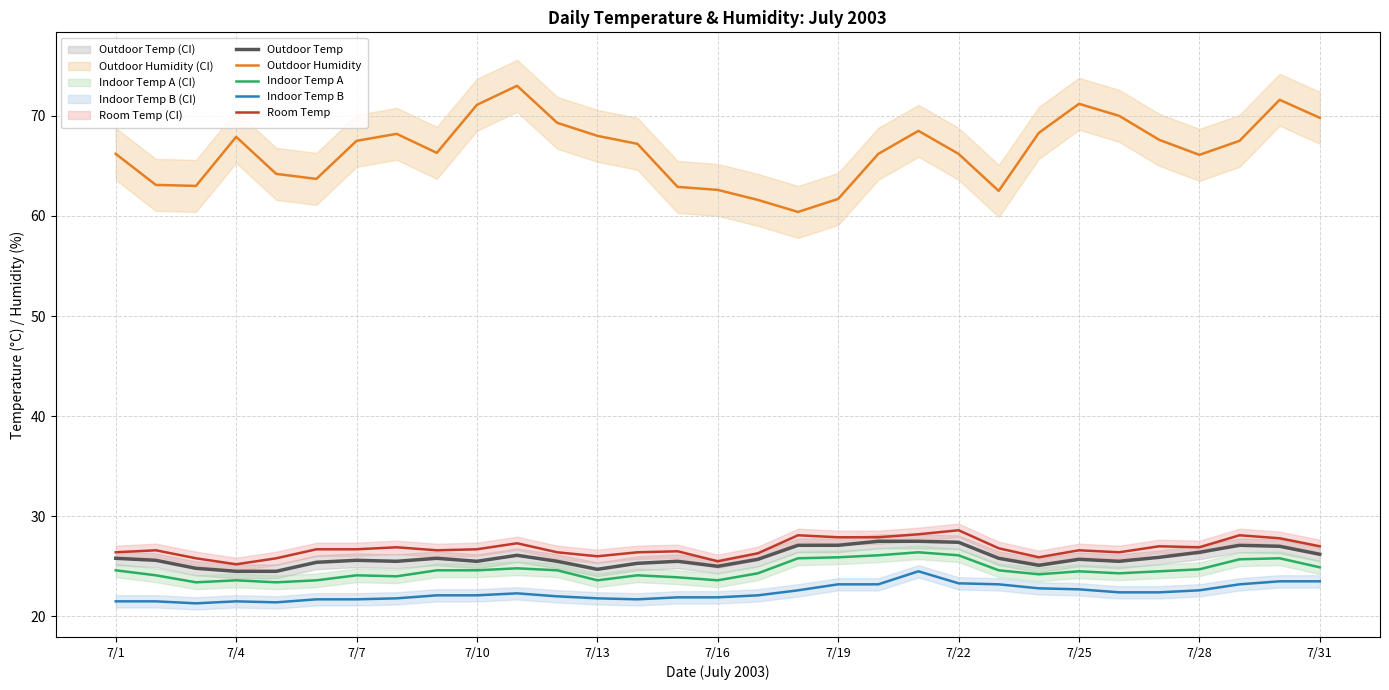

What are all the series names shown in the legend?

Outdoor Temp, Outdoor Humidity, Indoor Temp A, Indoor Temp B, Room Temp